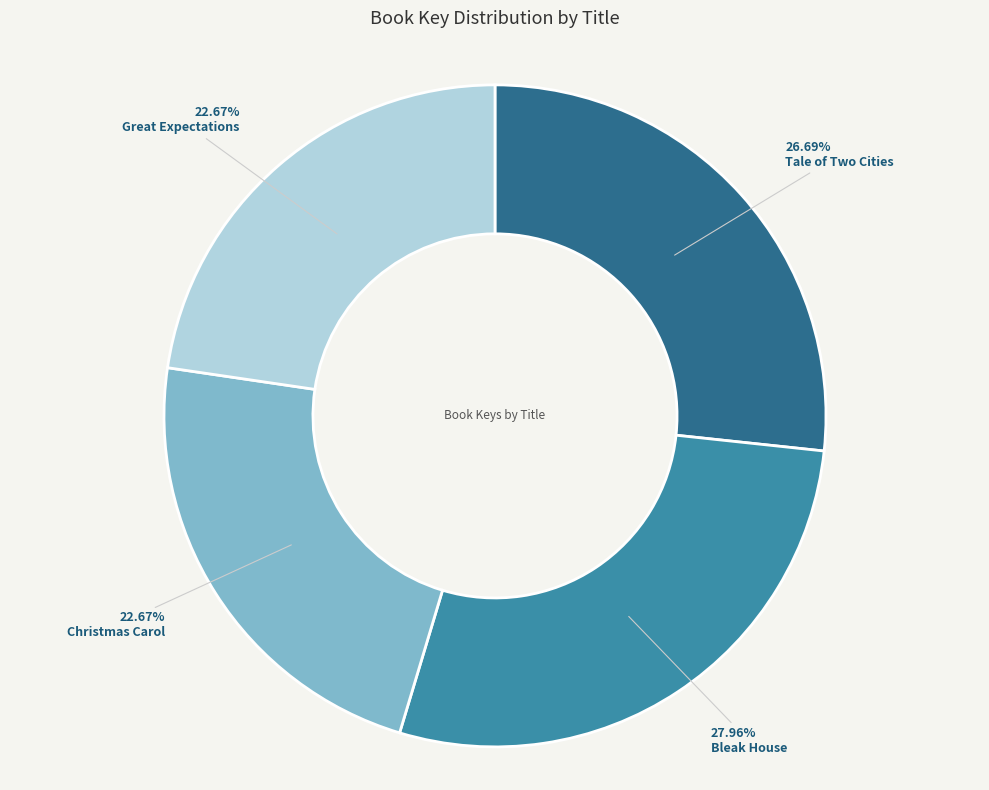

The Christmas Carol slice represents 35% of the pie. True or false?

False